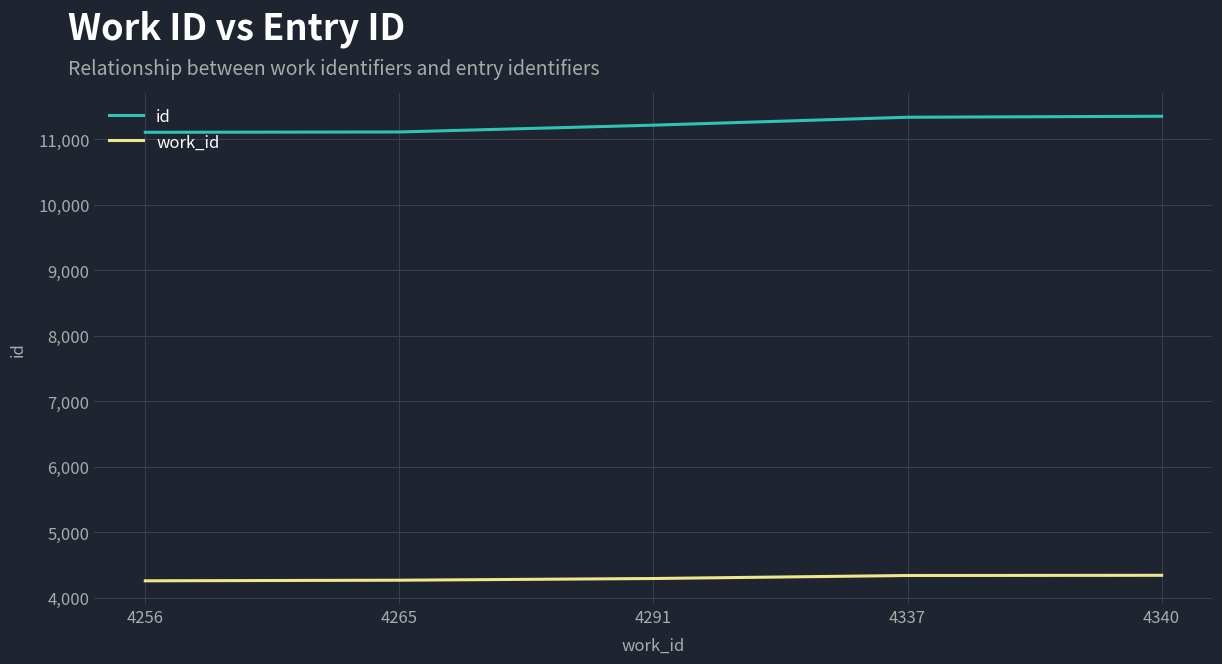

What is the sum of the id values at 4340 and 4265?

22466